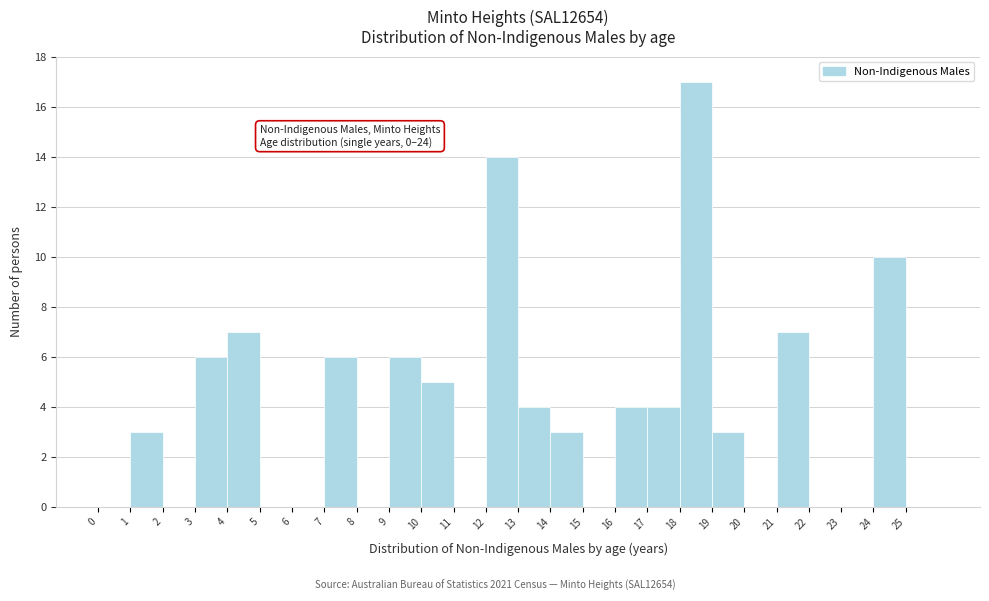

Over which range of the x-axis is the bar tallest?

18 to 19